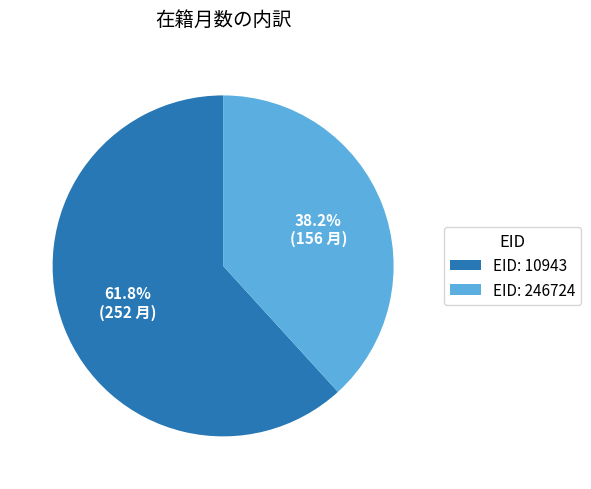

Rank the categories by value from highest to lowest.

EID: 10943, EID: 246724